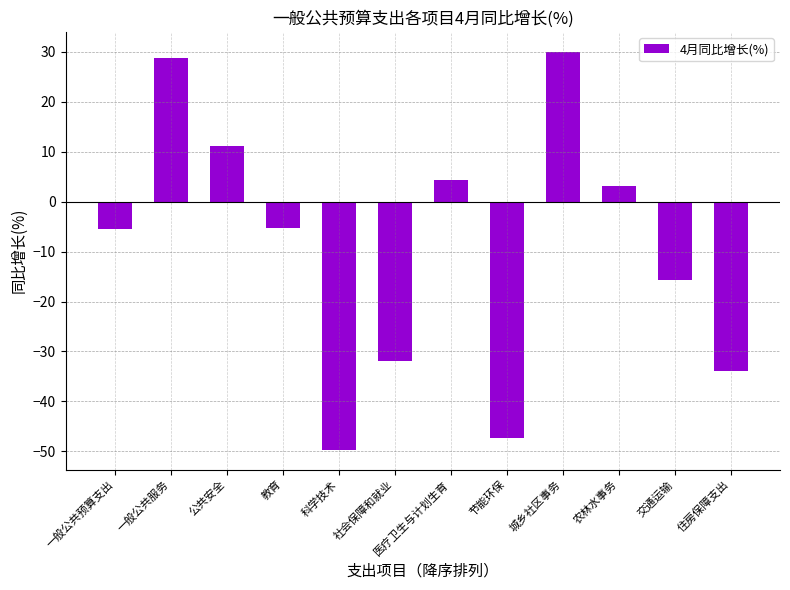

What is the sum of all values?

-112.0